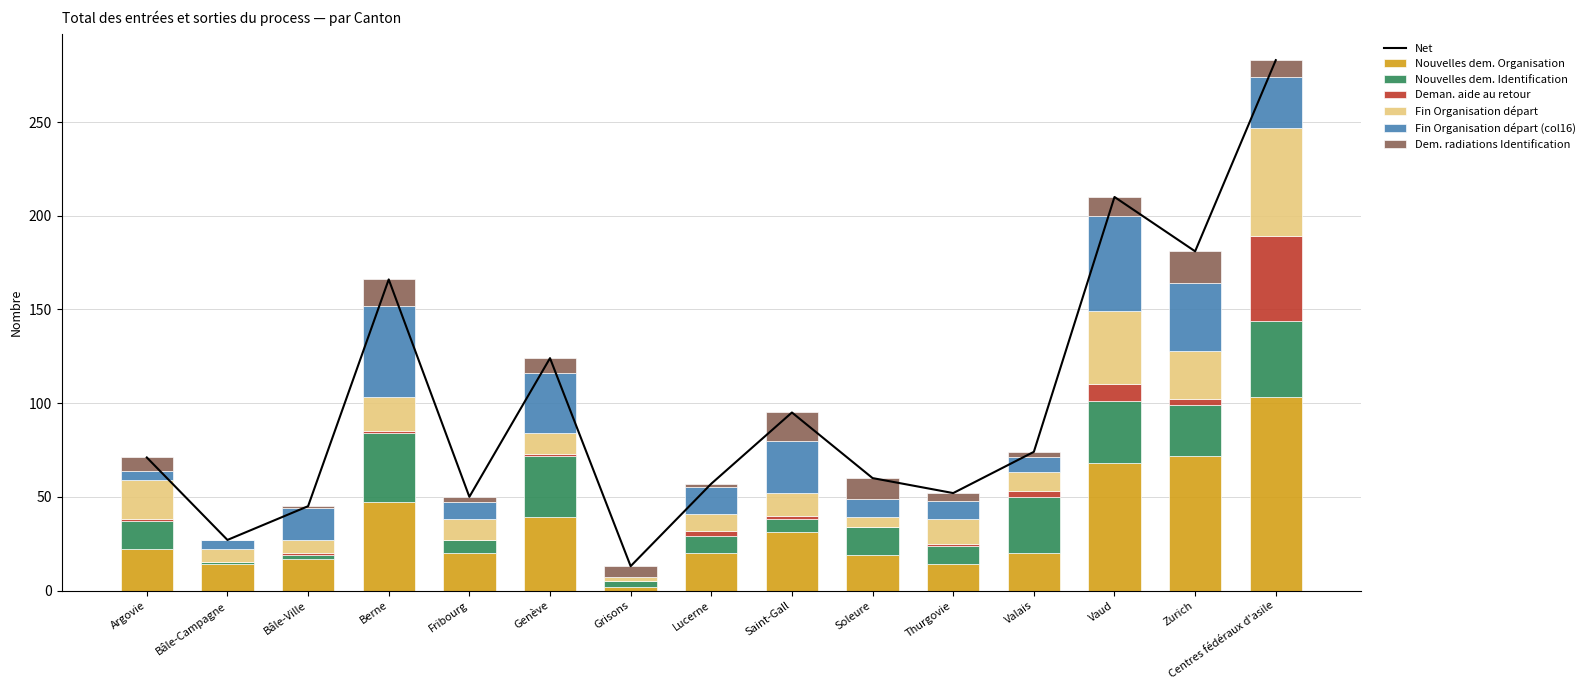

The value of Nouvelles dem. Identification at Berne is 37. True or false?

True